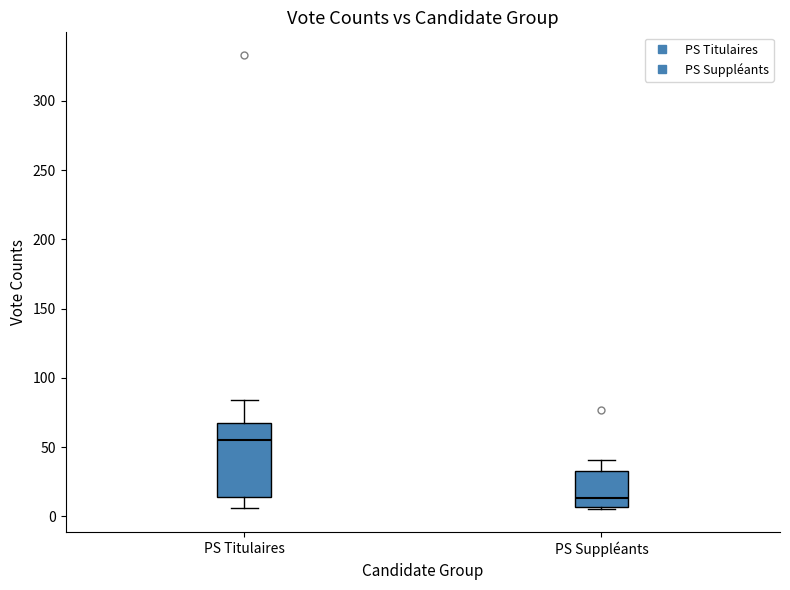

Reading left to right, transcribe this box plot: for each box, give where its median line is, the range the box spans, and where its two whiskers end, as read against the y-axis. The values are not printed on the chart, so give them approximately, as read against the axis.

PS Titulaires: median 55, box 15 to 70, whiskers 5 to 85
PS Suppléants: median 15, box 5 to 35, whiskers 5 (just below the box's lower edge) to 40